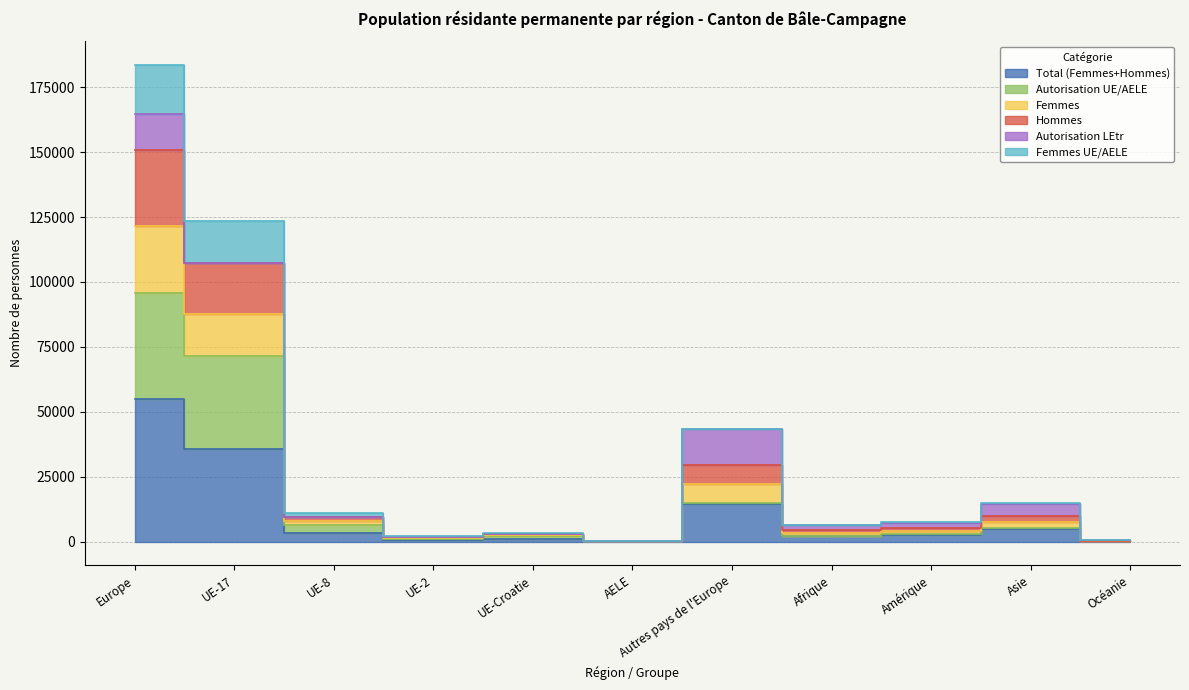

What is the approximate value of Autorisation UE/AELE at Autres pays de l'Europe, to the nearest 50?

14900